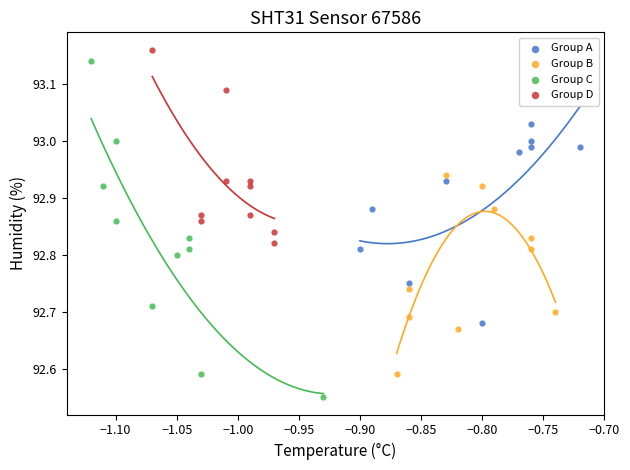

What are all the series names shown in the legend?

Group A, Group B, Group C, Group D